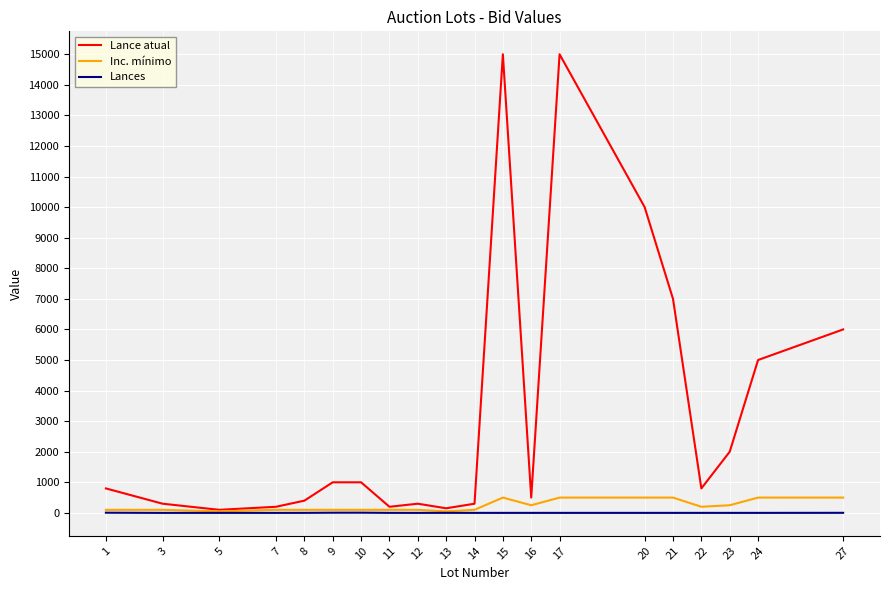

Which series has the largest total across all categories?

Lance atual